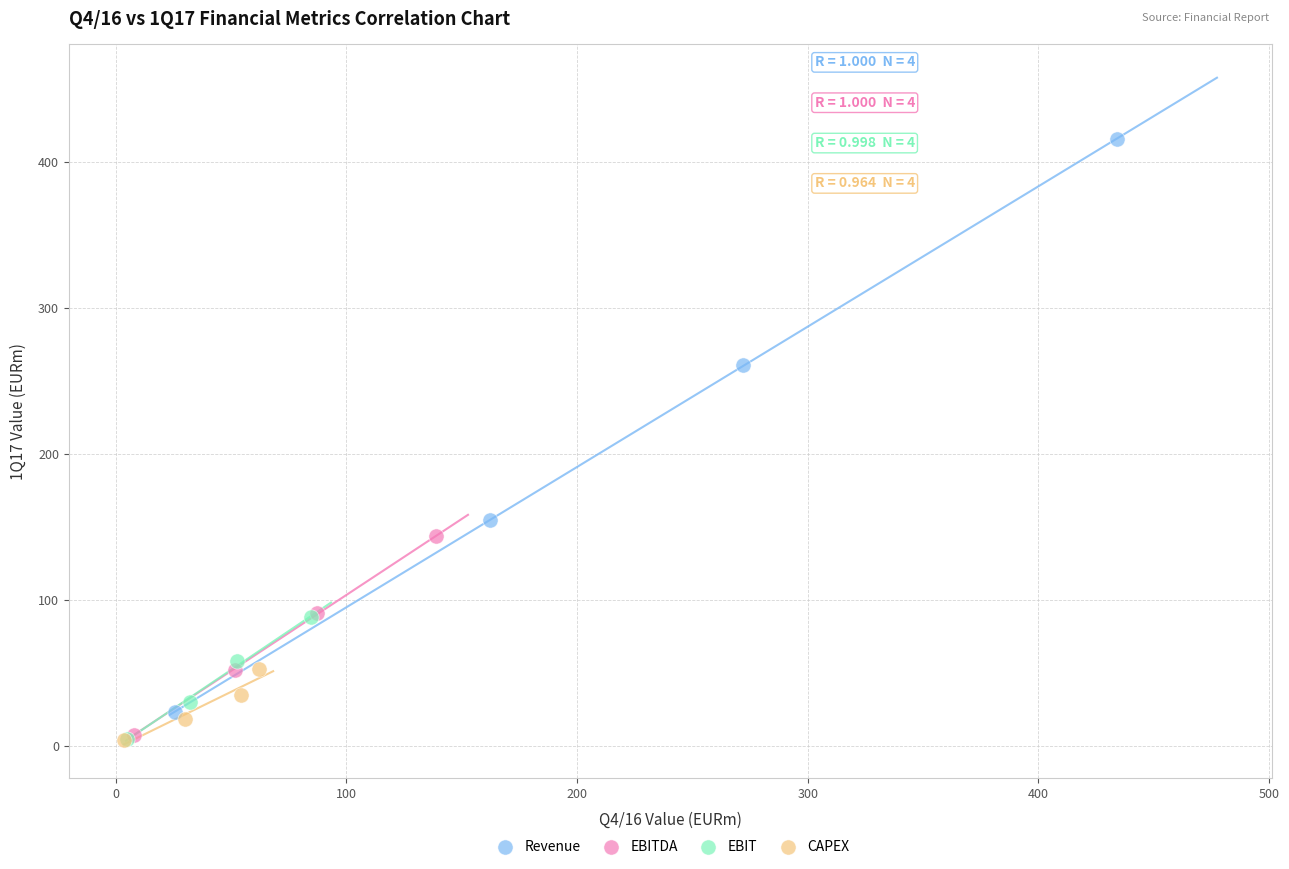

Which series reaches the maximum Y coordinate?

Revenue